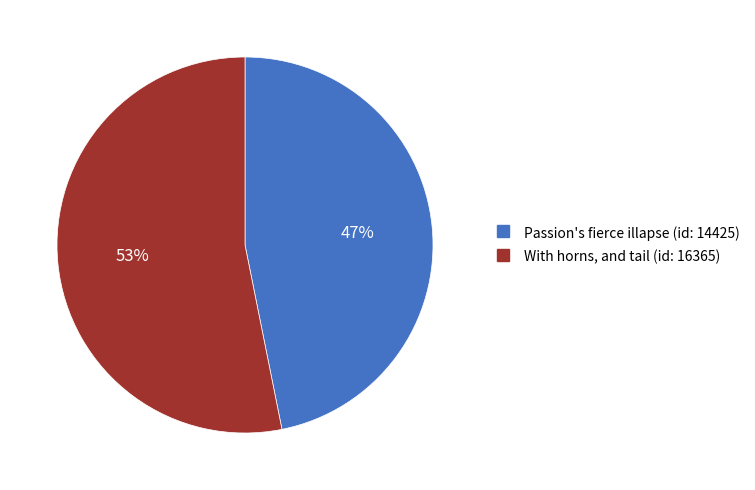

To the nearest percent, what portion does With horns, and tail (id: 16365) represent?

53%